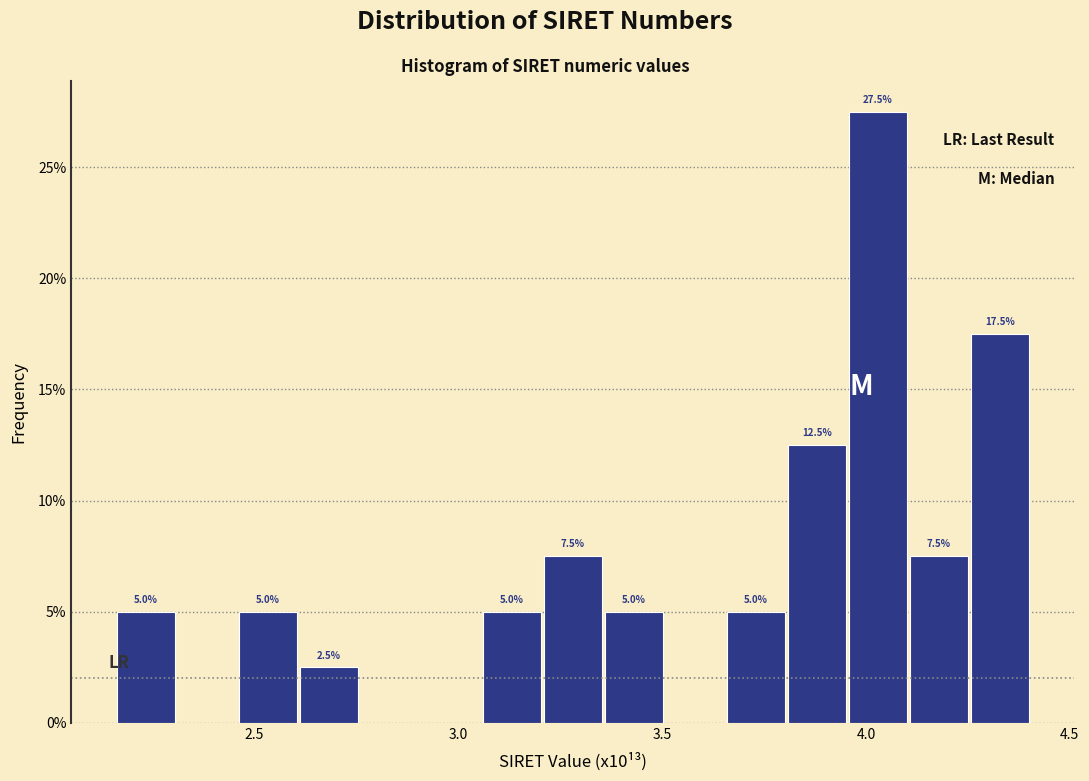

Read against the x-axis, roughly where is the centre of the tallest bar?

4.05